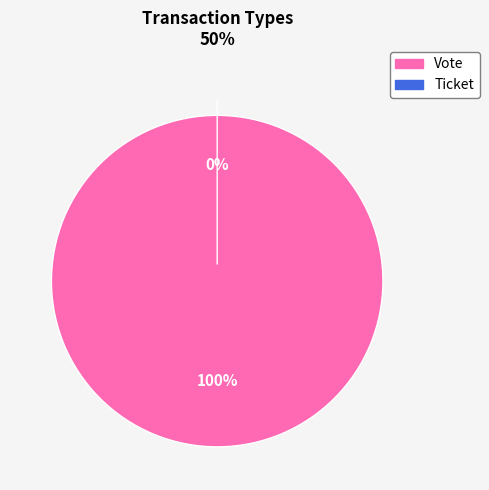

What percentage is the Vote slice, to the nearest percent?

100%